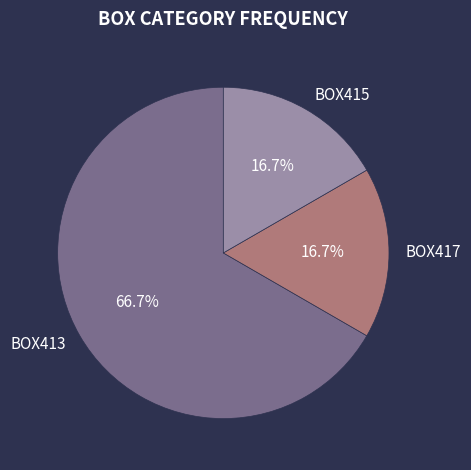

Between BOX415 and BOX413, which is larger?

BOX413